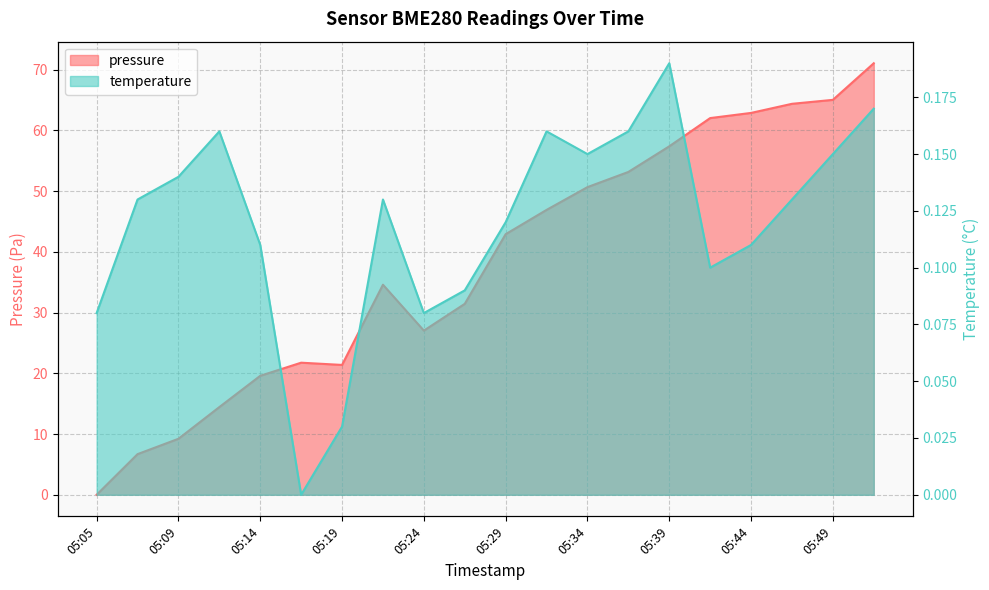

How many data points in pressure are less than 42?

10